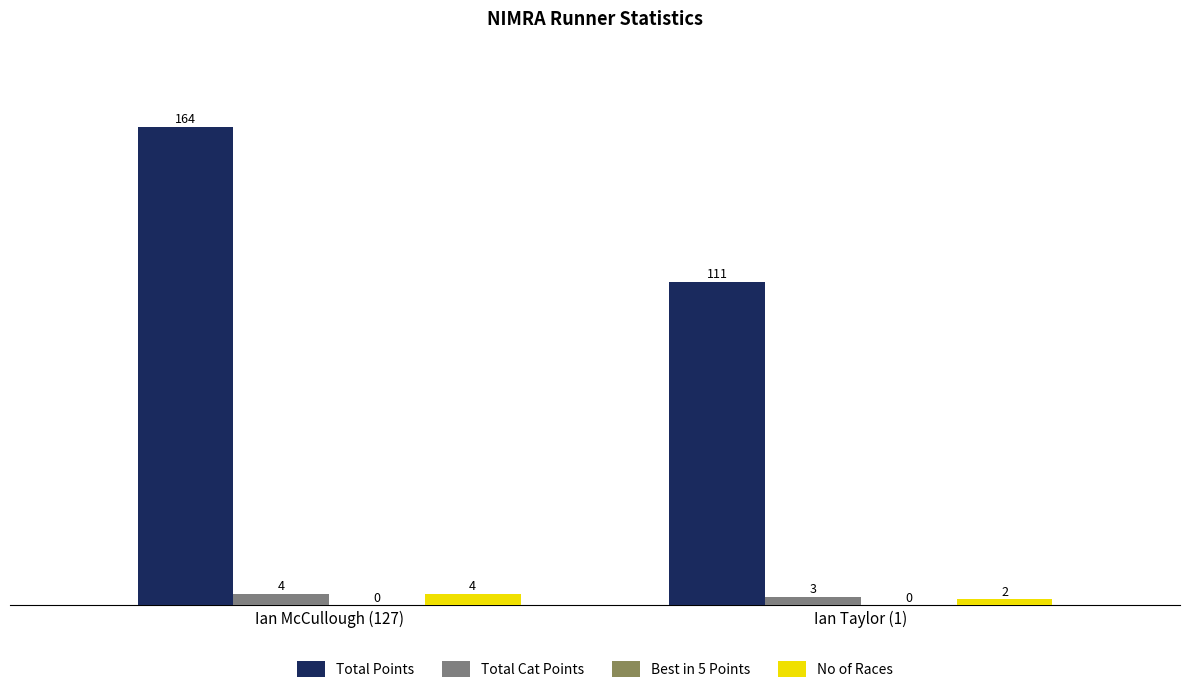

Rank the categories by No of Races value from lowest to highest.

Ian Taylor (1), Ian McCullough (127)